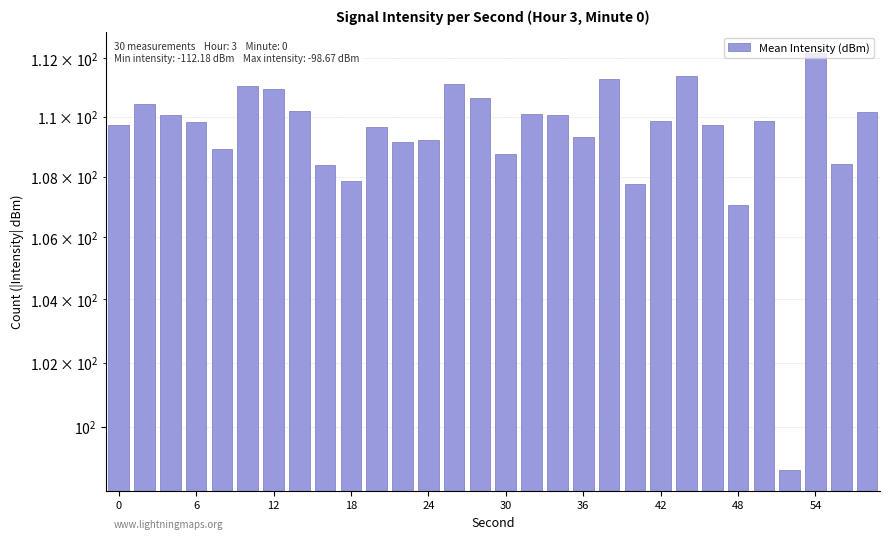

Are the bars grouped side by side (vs. stacked)?

No